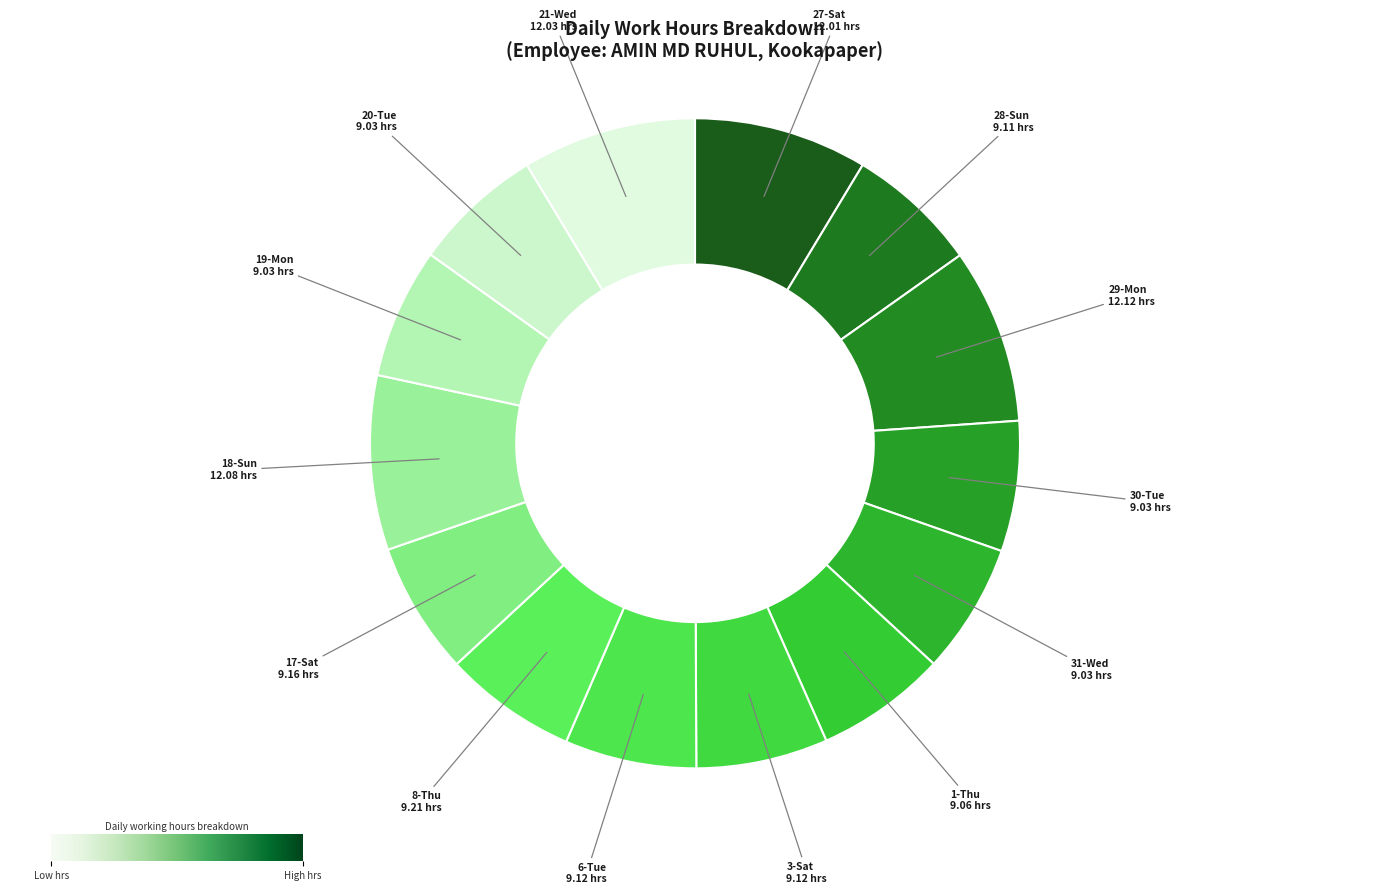

Does 18-Sun account for over 50% of the chart?

No